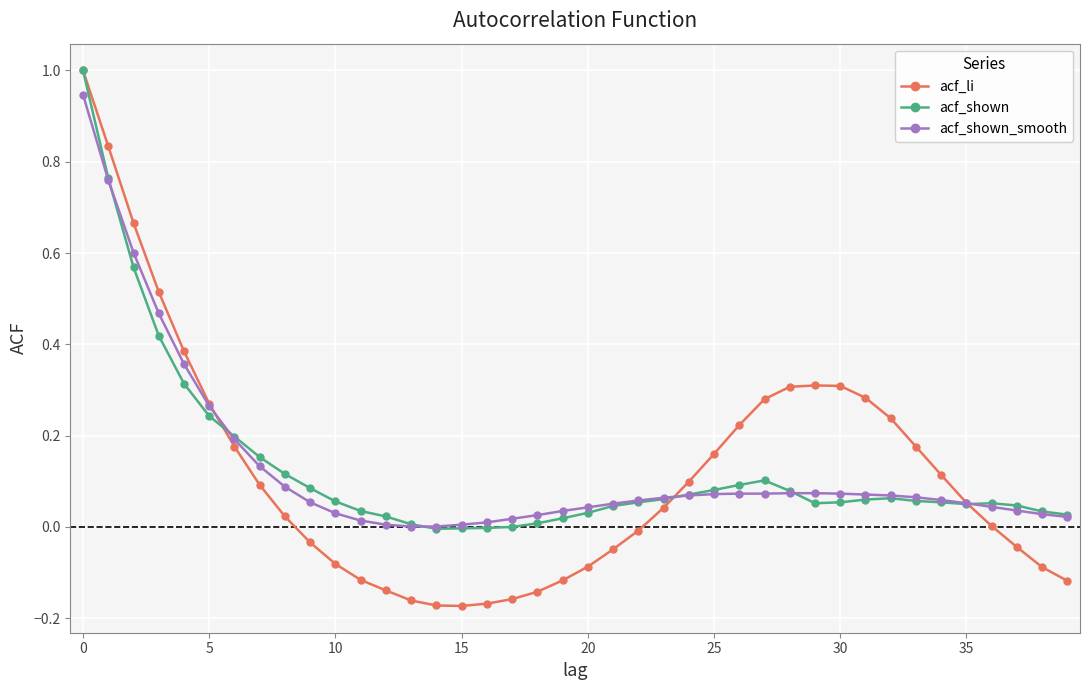

Which series has the widest spread of values?

acf_li